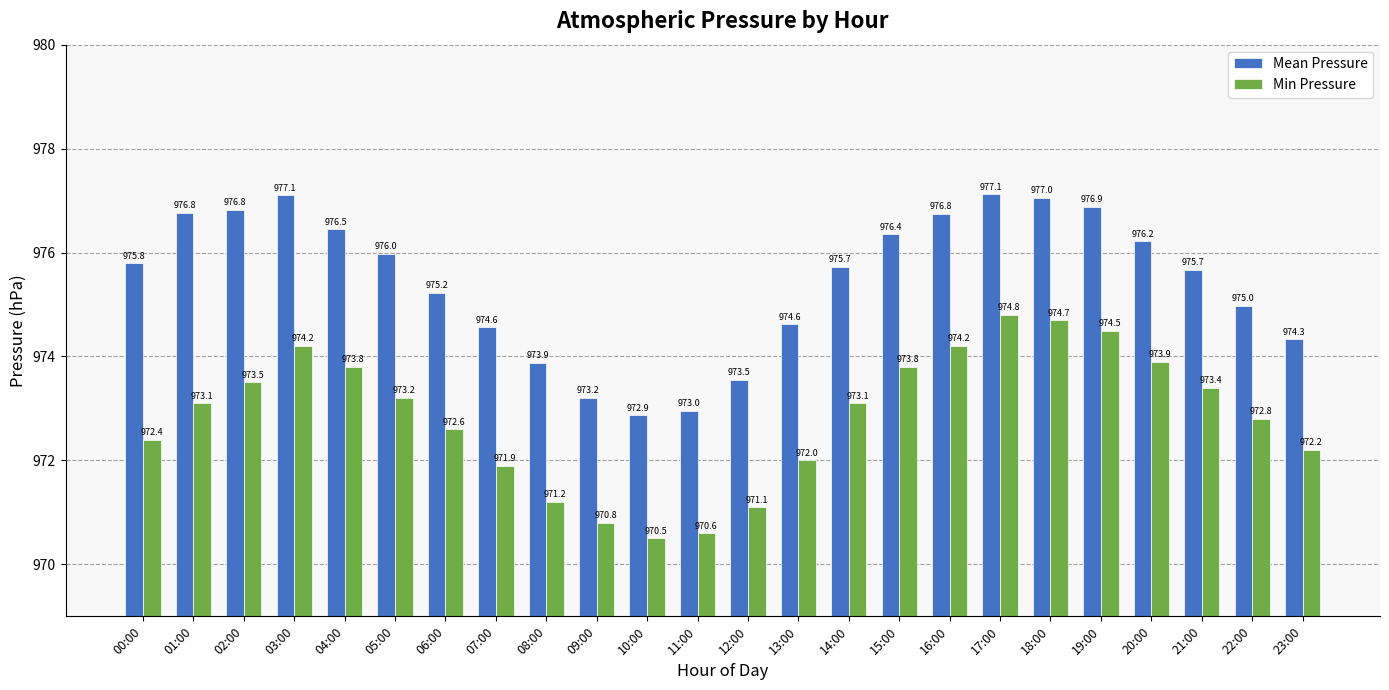

What is the average value of the Min Pressure series?

972.8